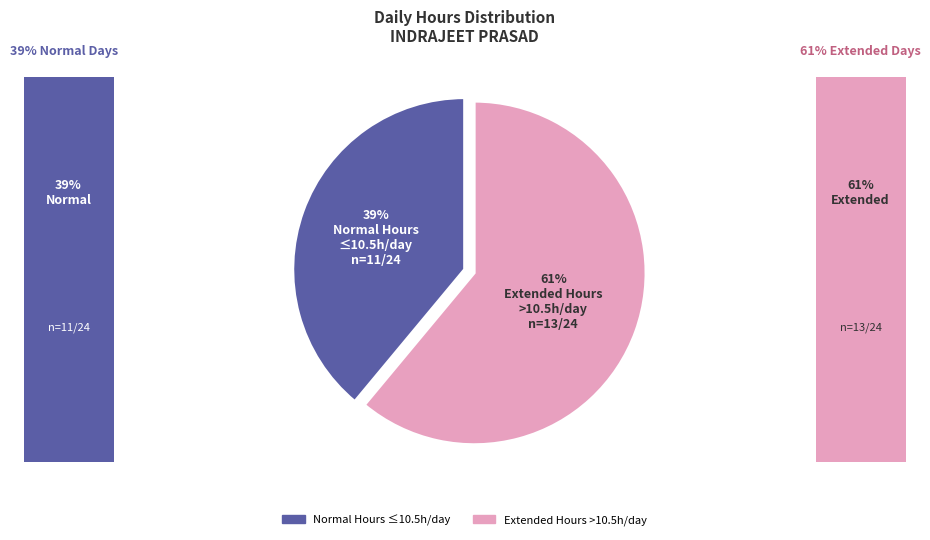

To the nearest percent, what is the difference between the Extended Hours >10.5h/day and Normal Hours ≤10.5h/day slice percentages?

22%